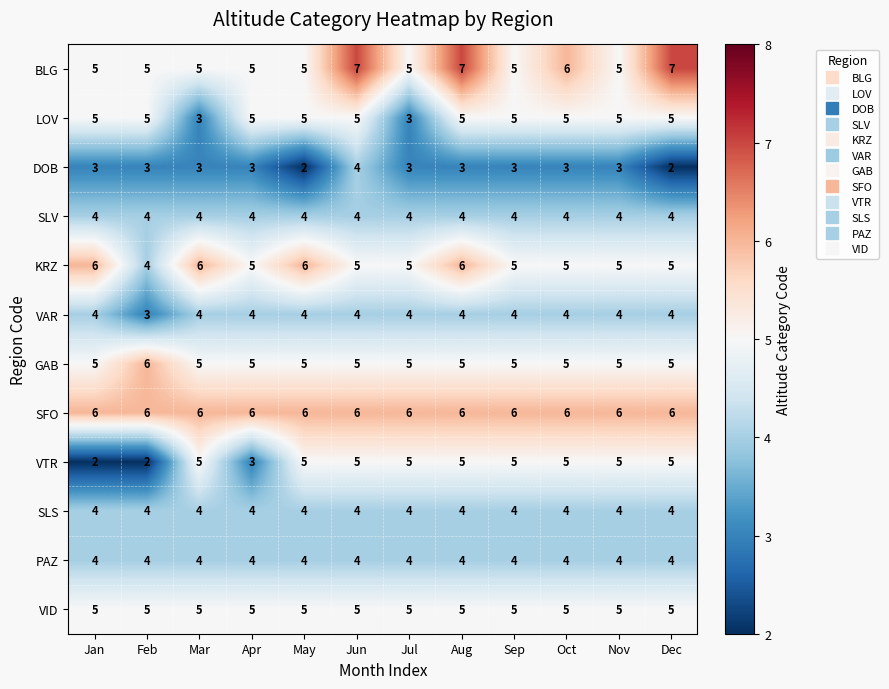

Is it true that KRZ equals 4 at Feb?

True